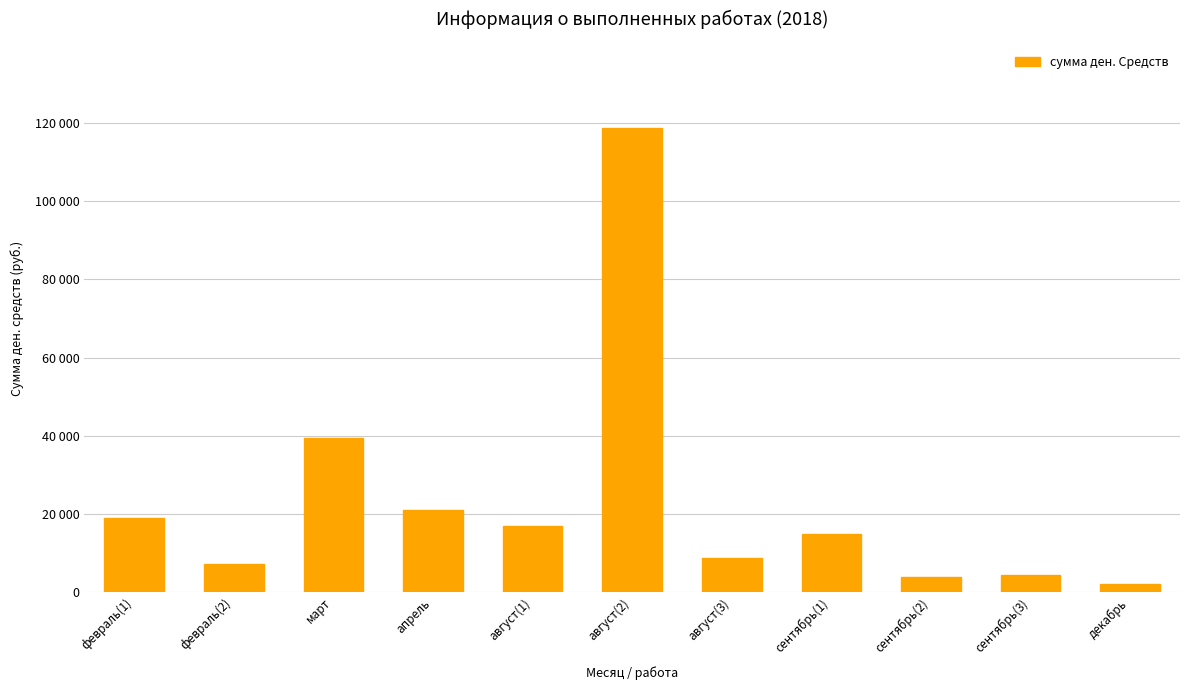

What is the average value?

23284.2